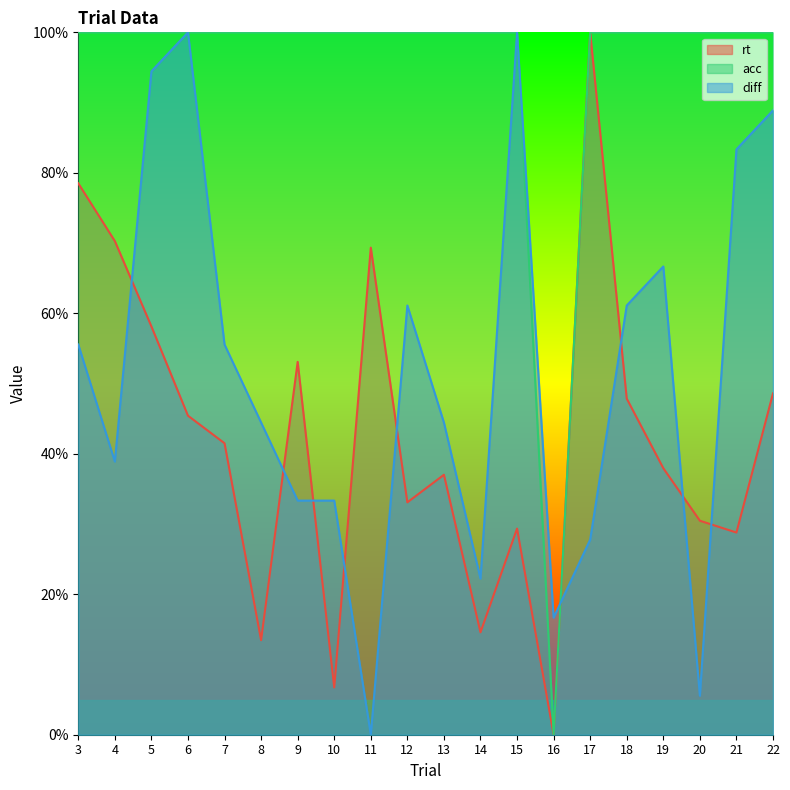

How many acc values are between 1 and 2?

19